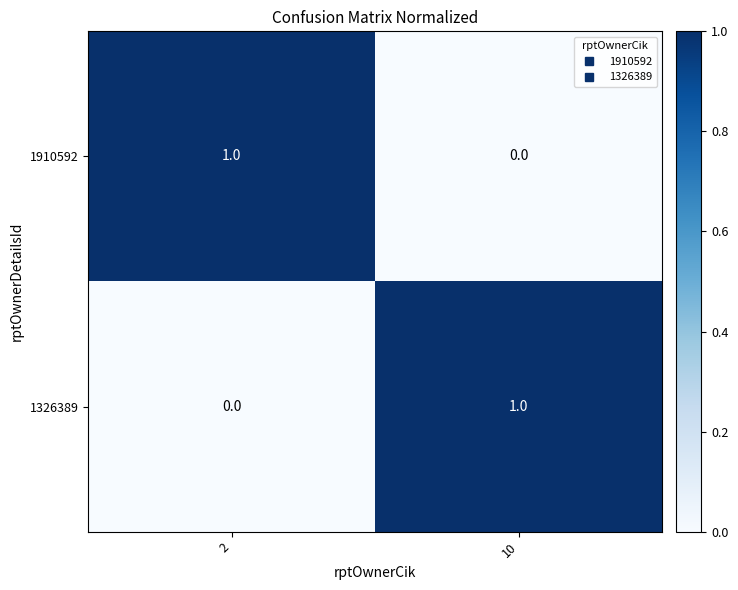

Count the number of data series in this chart.

2